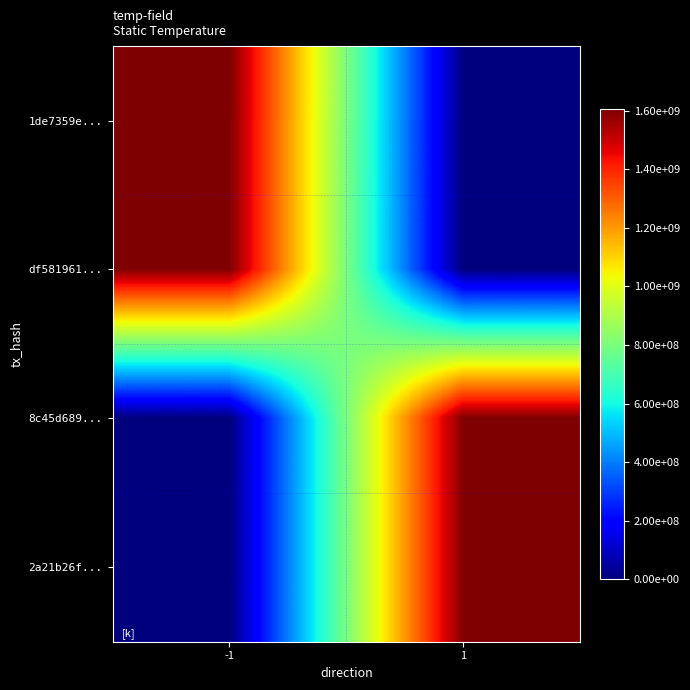

At which category is the sum across all series the highest?

-1